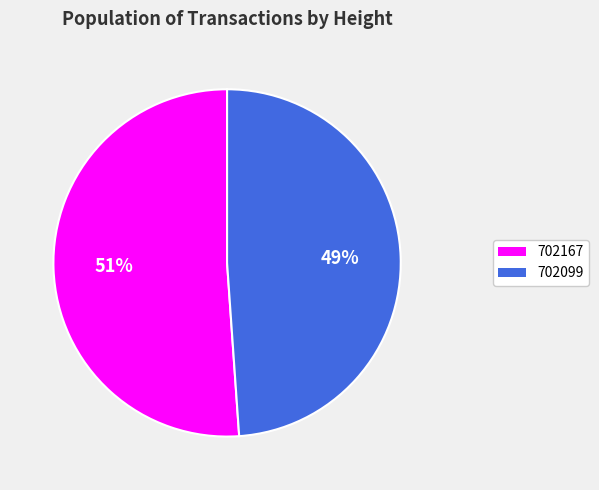

To the nearest percent, what is the difference between the 702167 and 702099 slice percentages?

2%